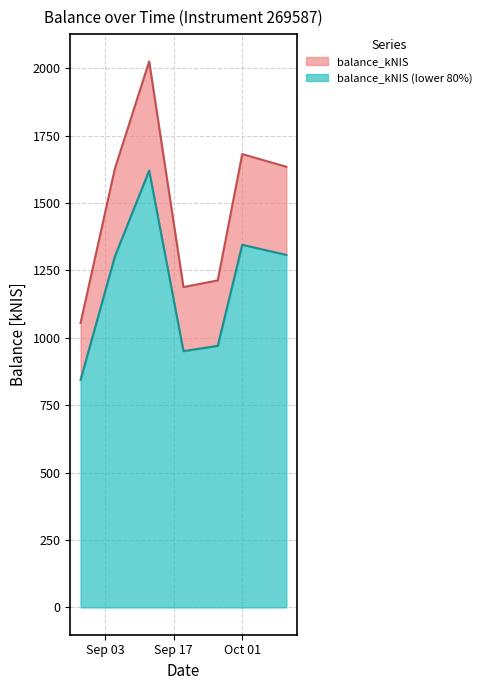

How many data points are less than 1626?

3